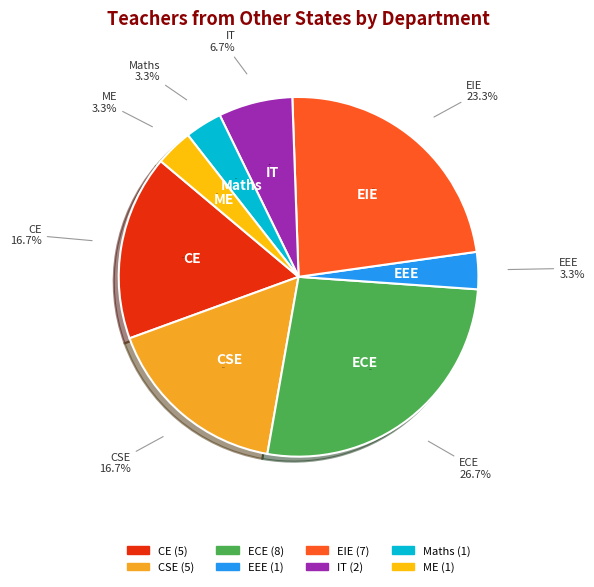

What is the change in value from EEE to IT?

+1